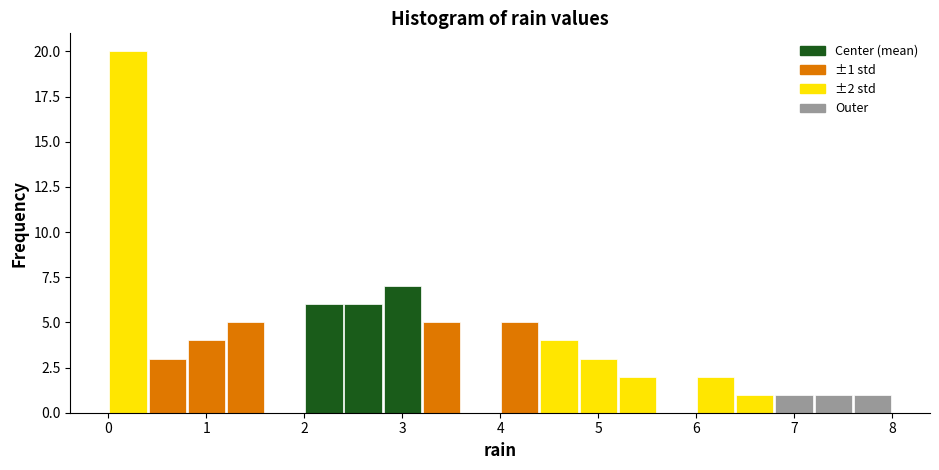

Over which range of the x-axis is the bar tallest?

0.0 to 0.4